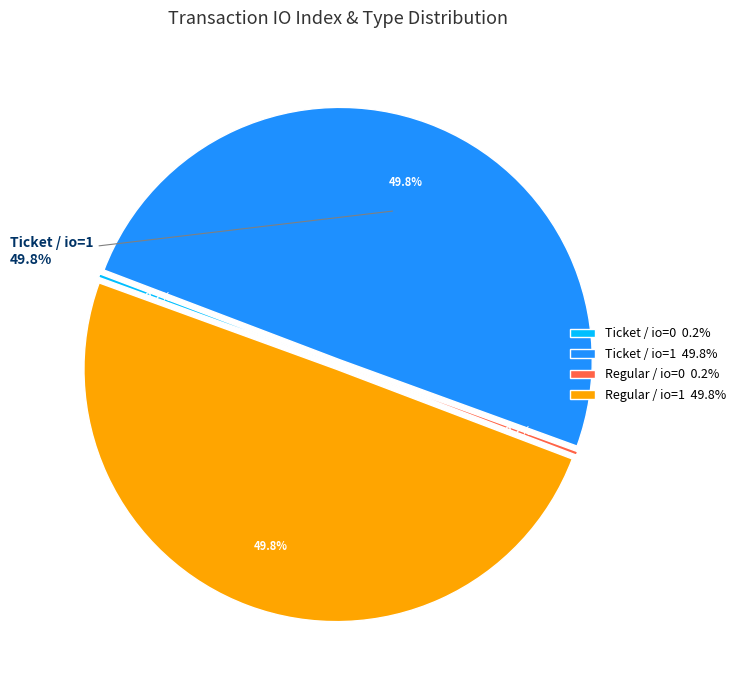

Count the number of slices in the pie.

4